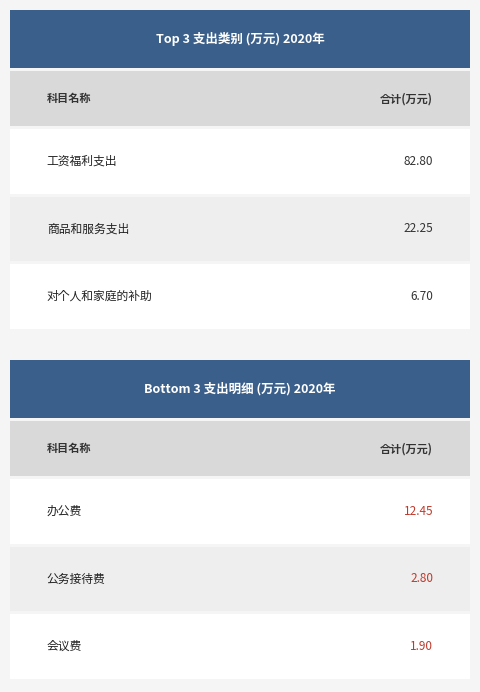

What is the maximum value shown in the chart?

82.8